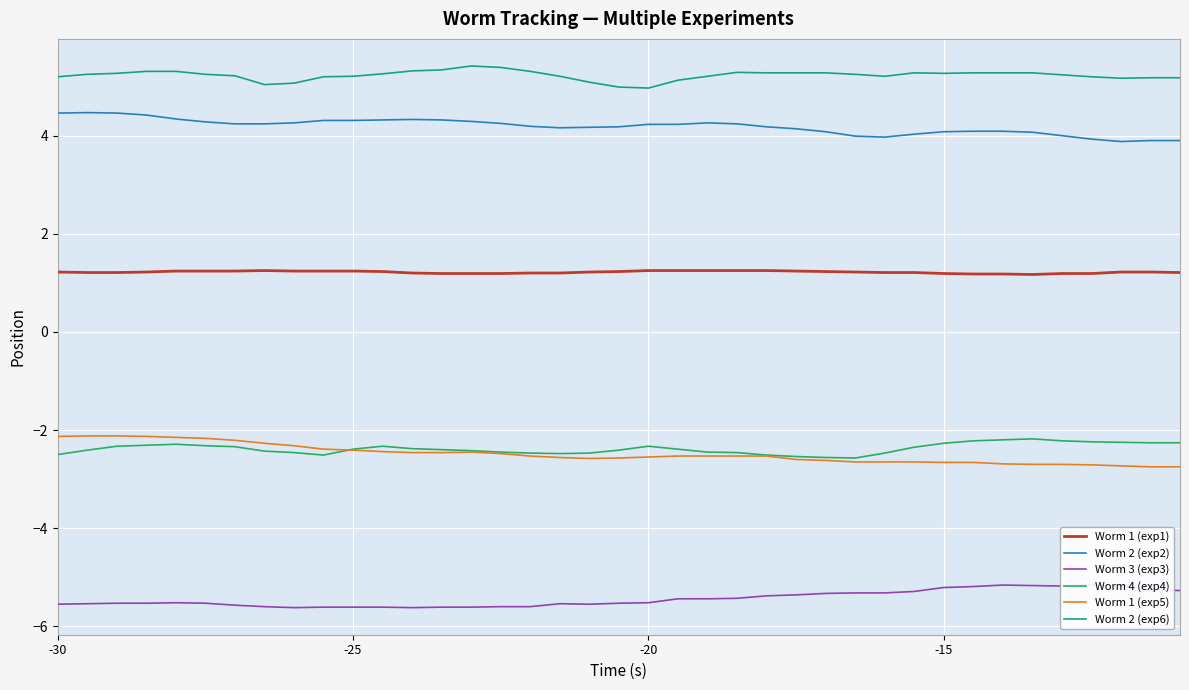

Is it true that Worm 4 (exp4) equals -2.3 at -15?

True